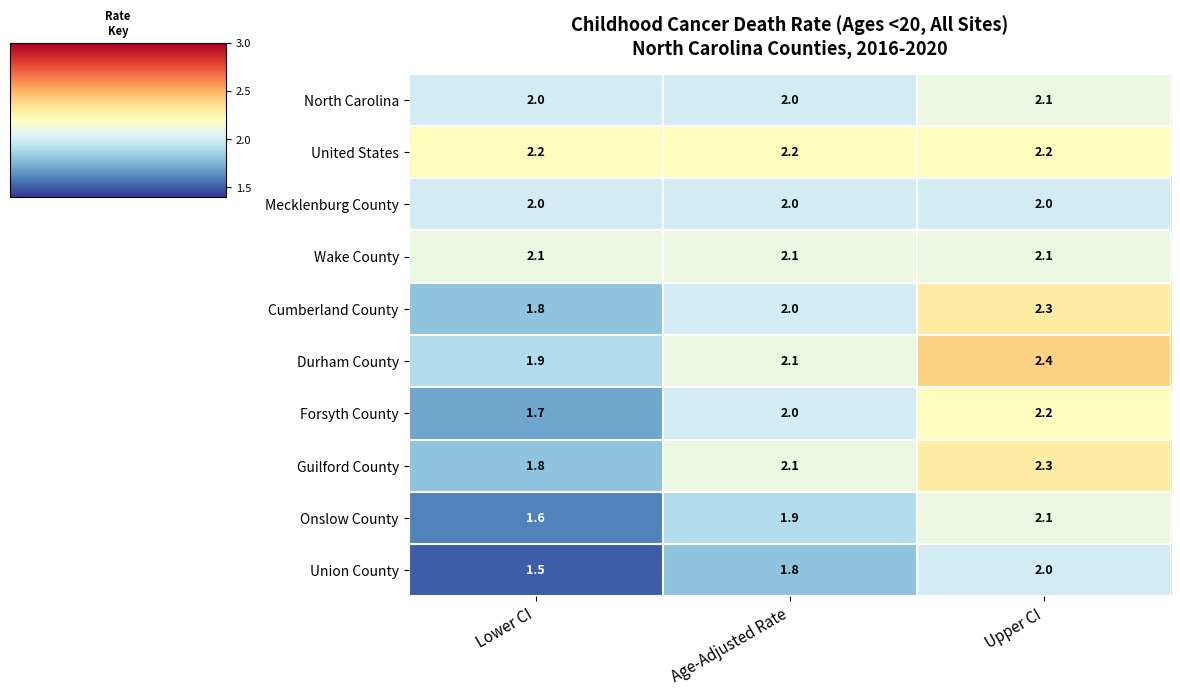

What is the spread (max minus min) of values at Upper CI?

0.4